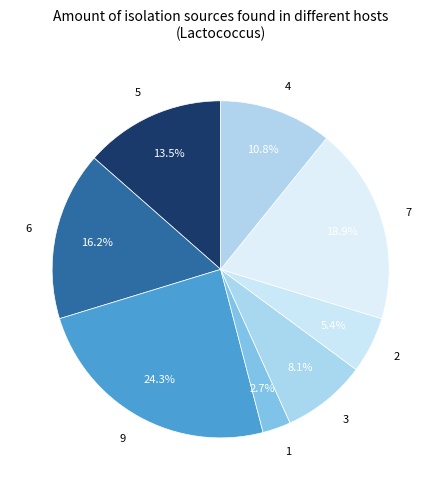

Approximately how many times larger is the value at 7 compared to 3?

2.3